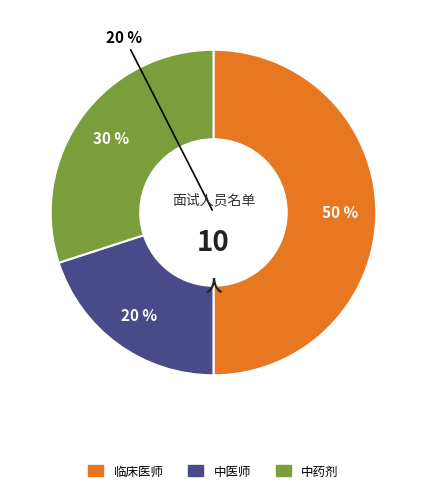

Combined, what portion of the pie is 临床医师 and 中药剂?

80.0%